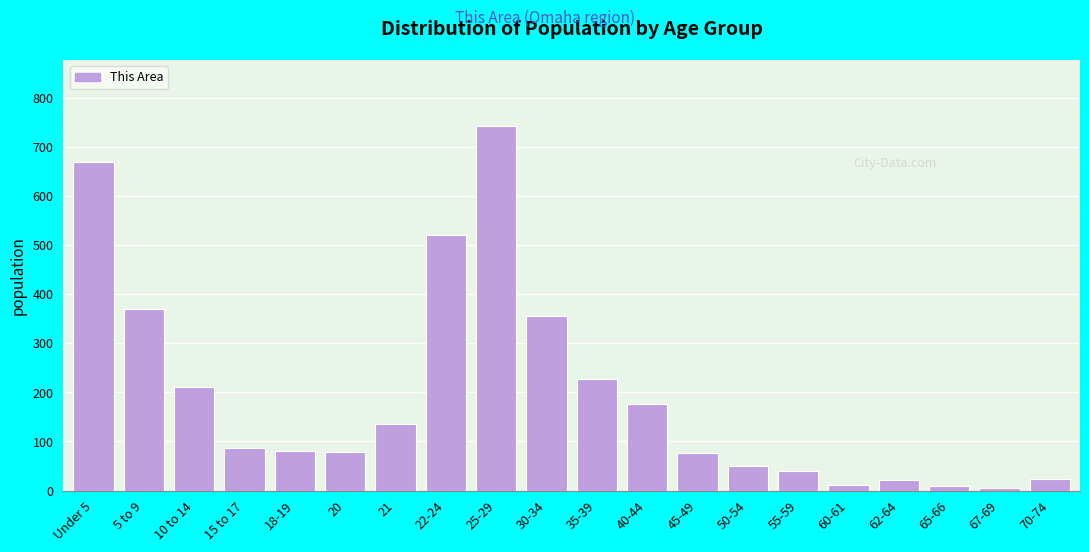

What is the label of the 8th bar from the right?

45-49